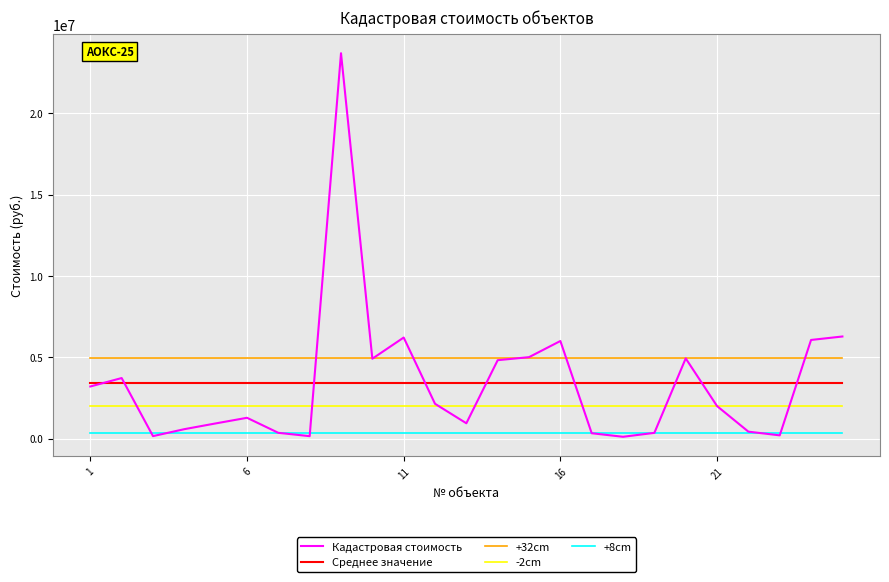

What is the maximum value for -2cm?

2002930.3